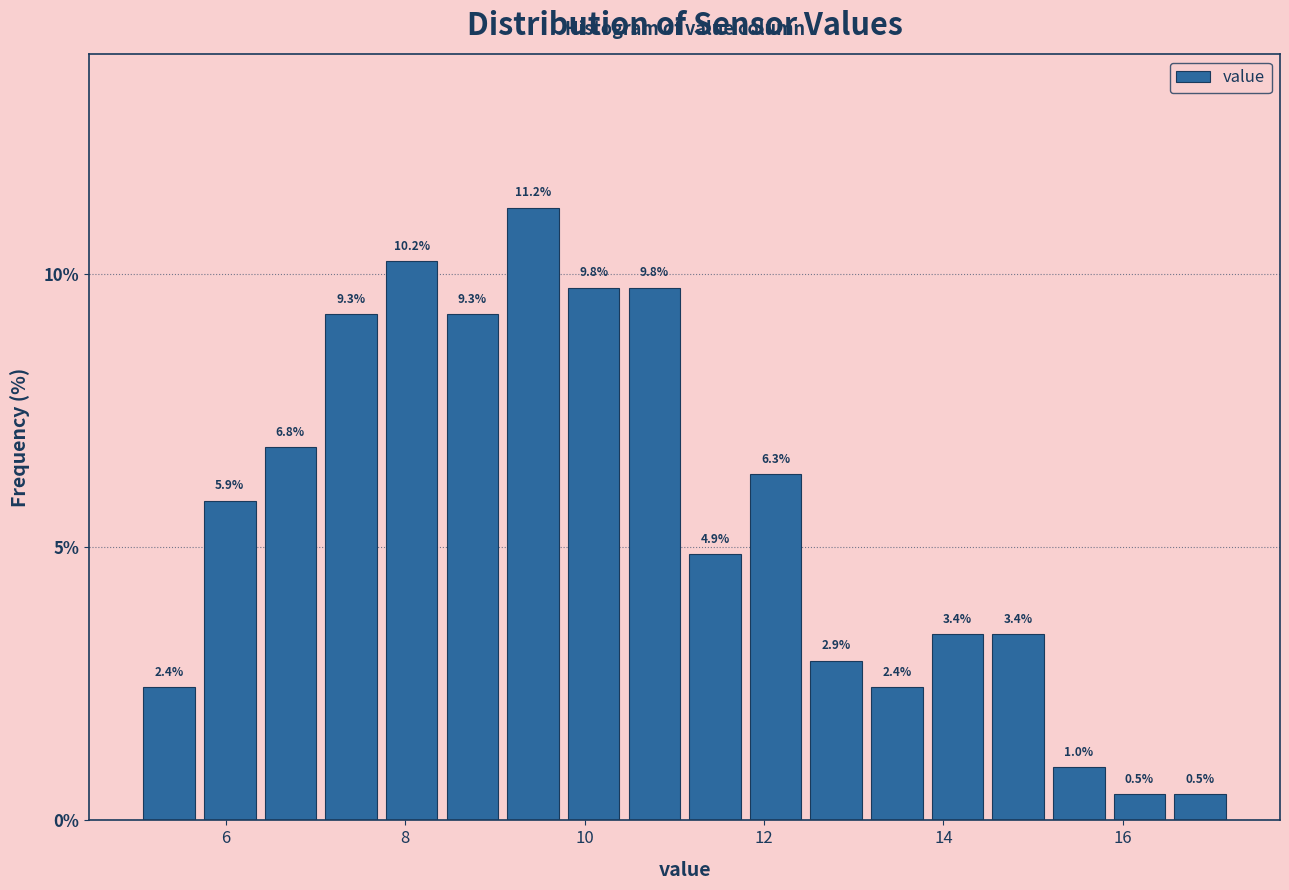

Around what value on the x-axis is the tallest bar? Give the approximate position of its centre, as read against the axis.

9.4